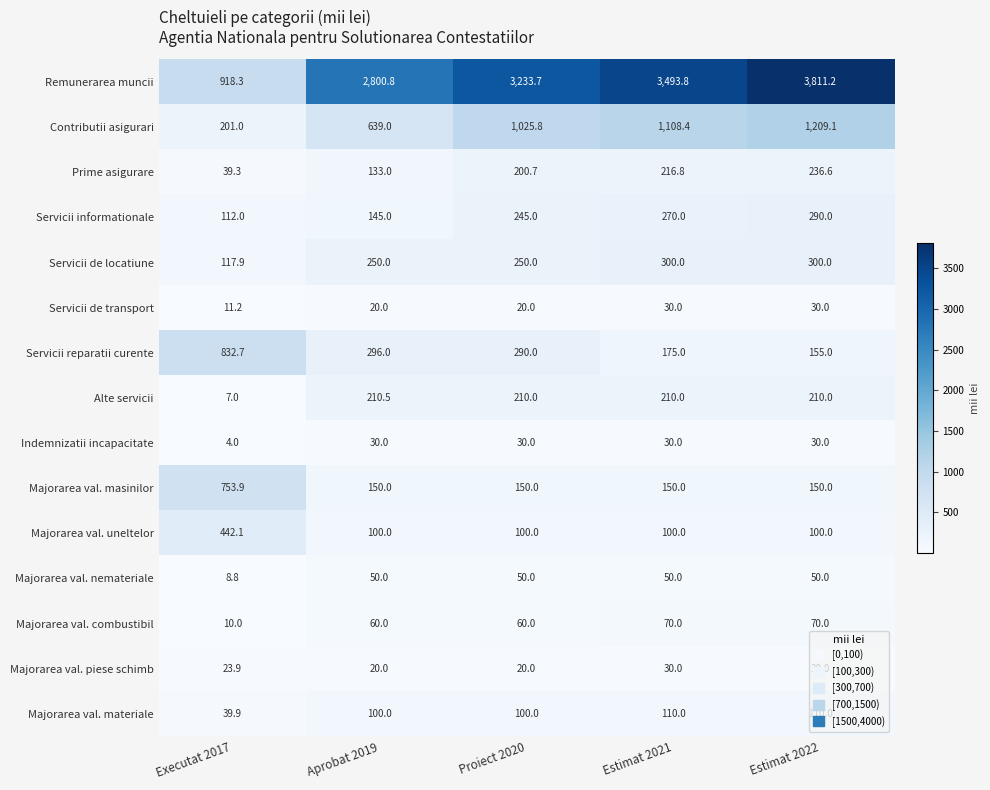

What is the approximate value of Majorarea val. masinilor at Proiect 2020?

150.0